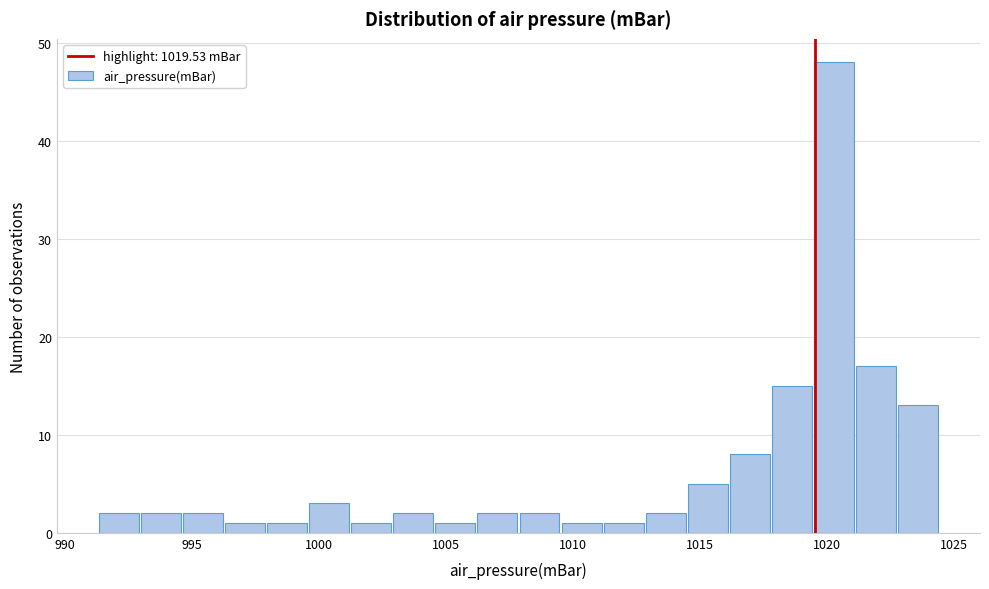

Around what value on the x-axis is the tallest bar? Give the approximate position of its centre, as read against the axis.

1020.5